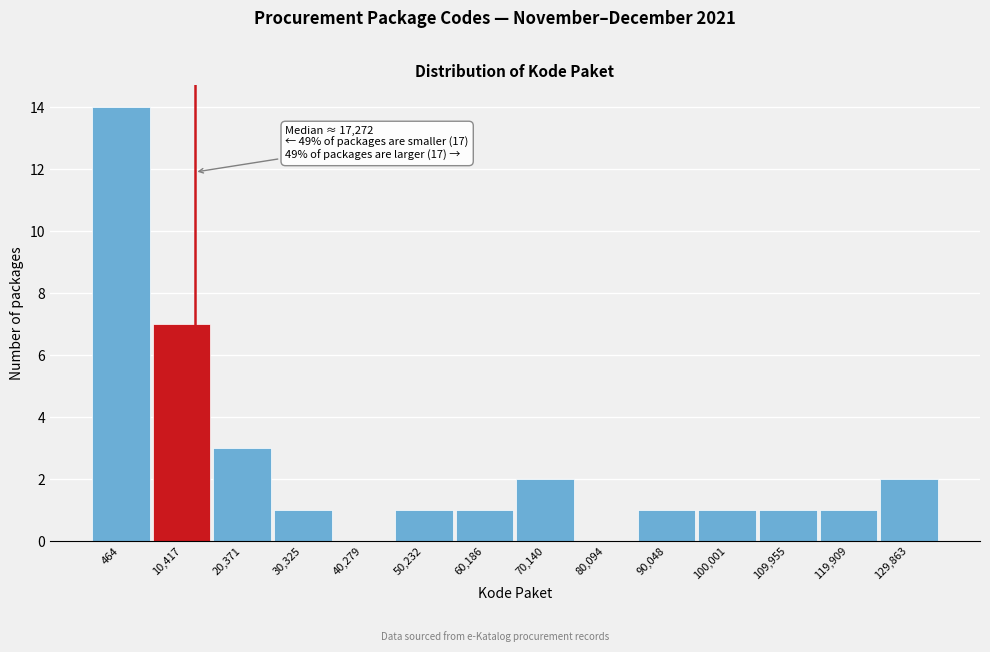

Reading left to right, list all the values displayed in this chart.

464=14	10,417=7	20,371=3	30,325=1	40,279=0	50,232=1	60,186=1	70,140=2	80,094=0	90,048=1	100,001=1	109,955=1	119,909=1	129,863=2